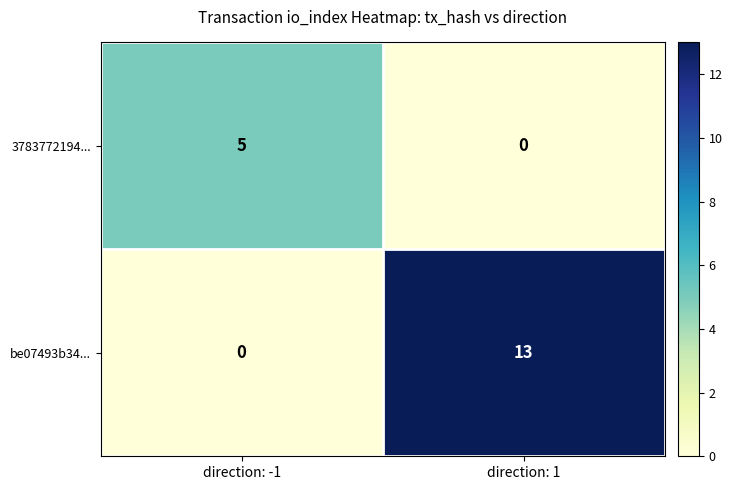

How many series are shown in this chart?

2